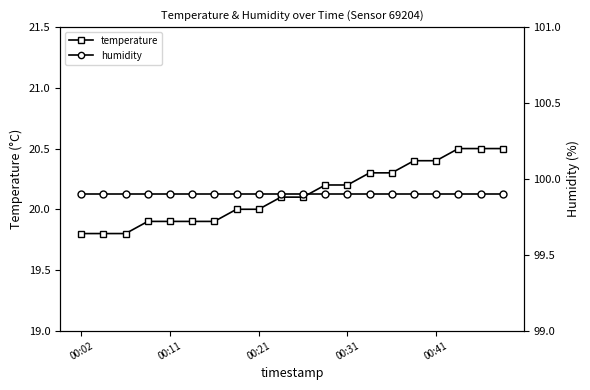

True or false: temperature and humidity intersect in this chart.

False